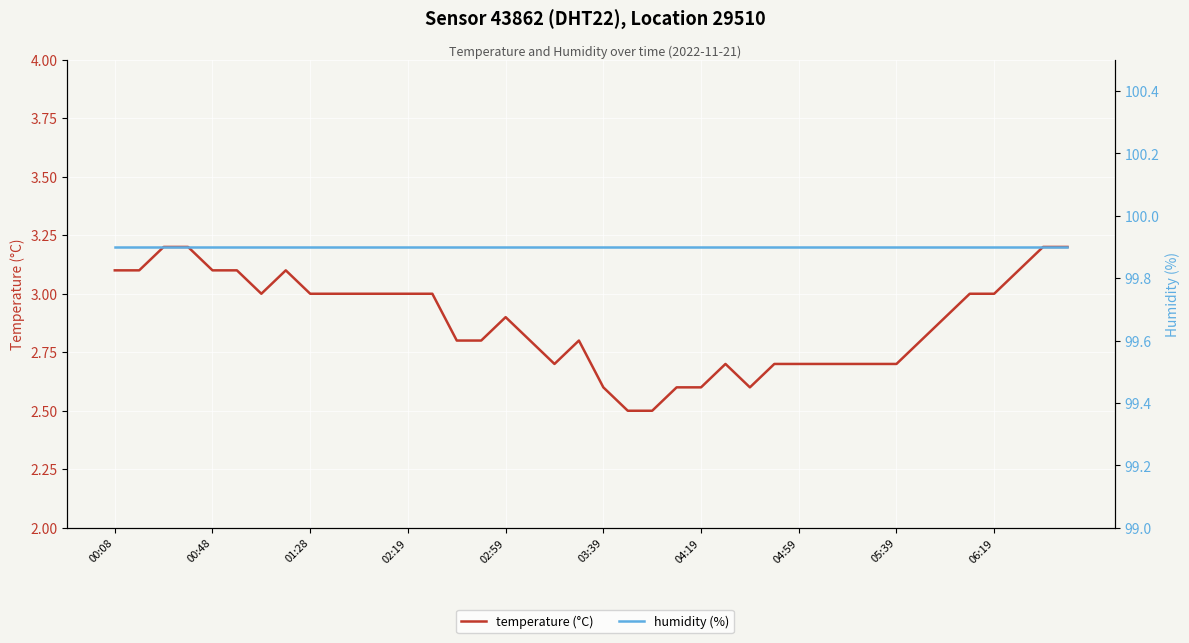

Count the number of categories in the chart.

40